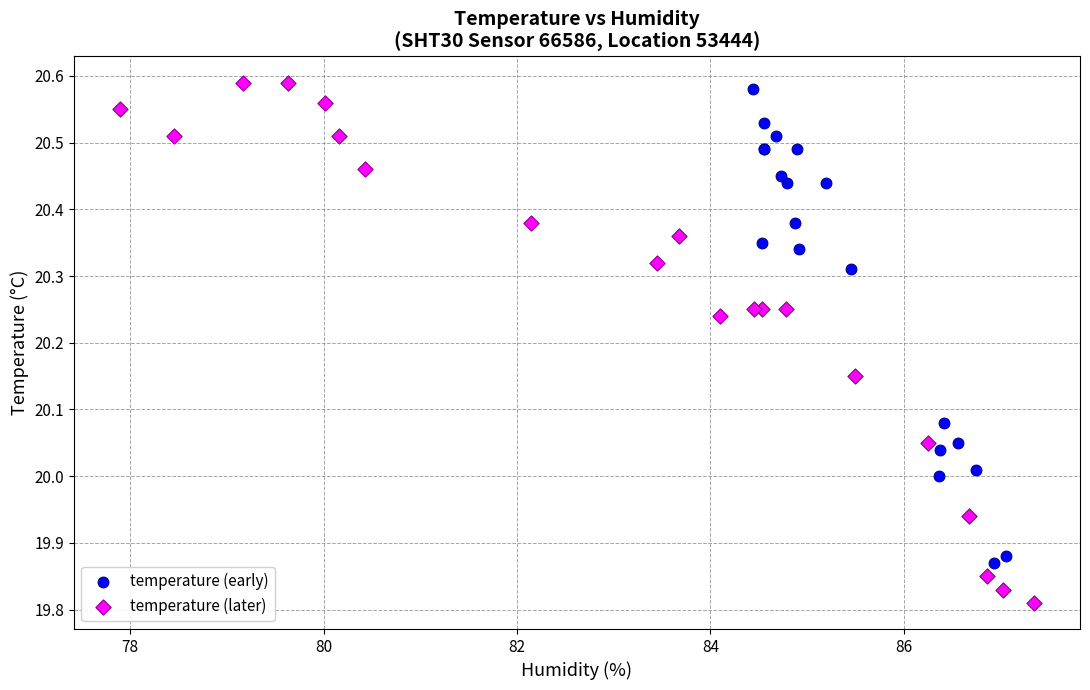

Which series reaches the minimum Y coordinate?

temperature (later)